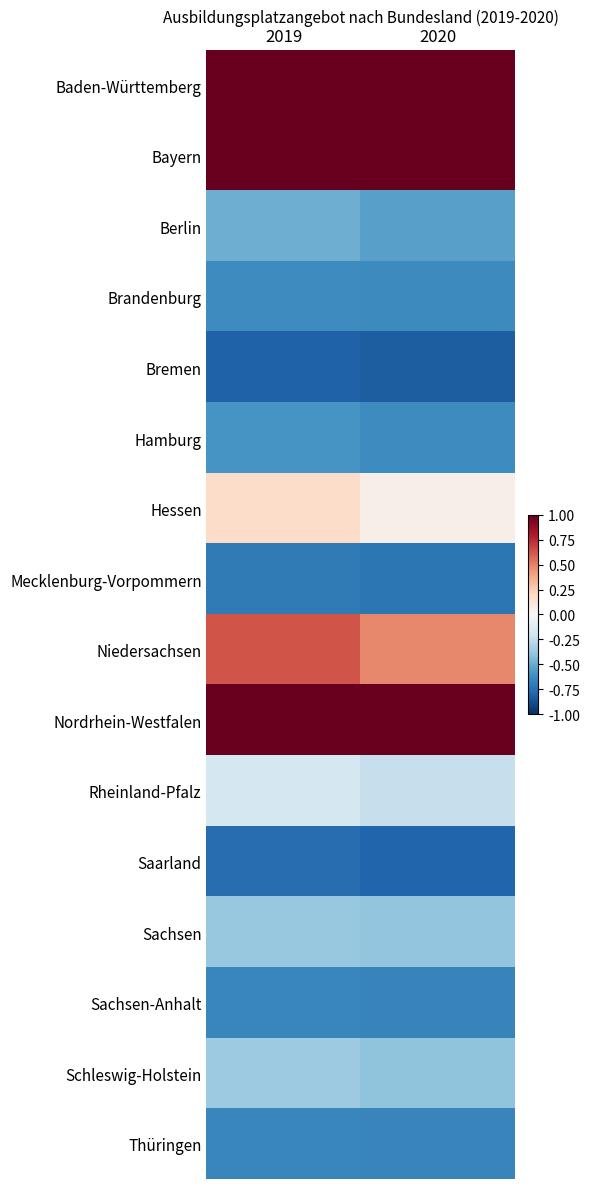

Between 2019 and 2020, which series saw the biggest shift?

Niedersachsen